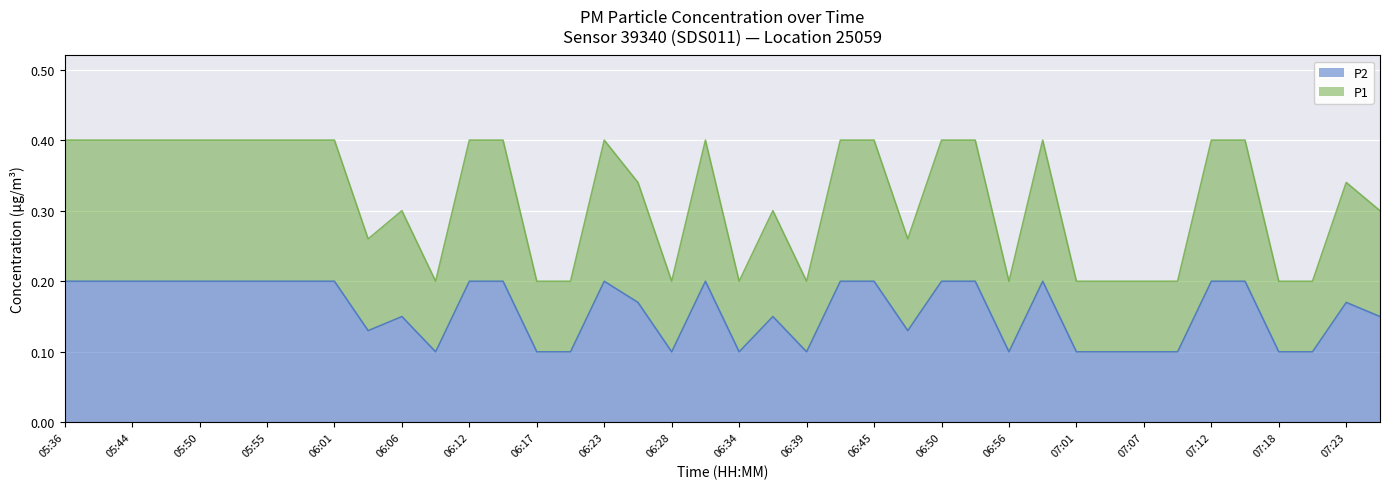

What is the maximum value shown in the chart?

0.4